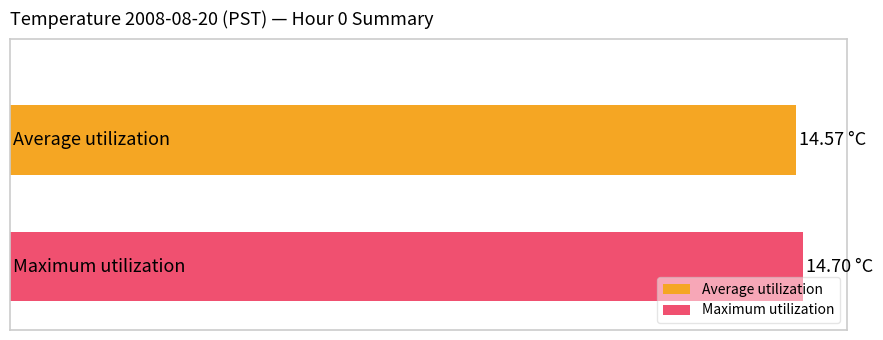

Rank the series by their average value, from lowest to highest.

Average utilization, Maximum utilization